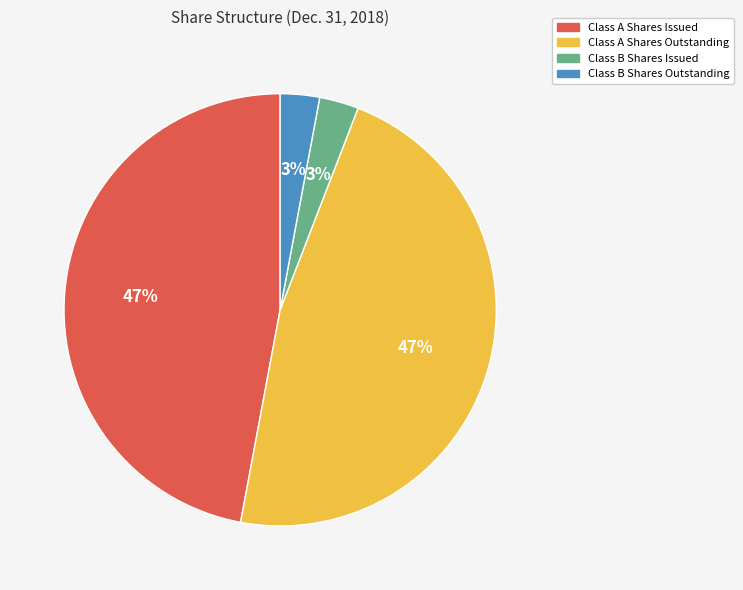

Does Class B Shares Outstanding represent more than half of the total?

No